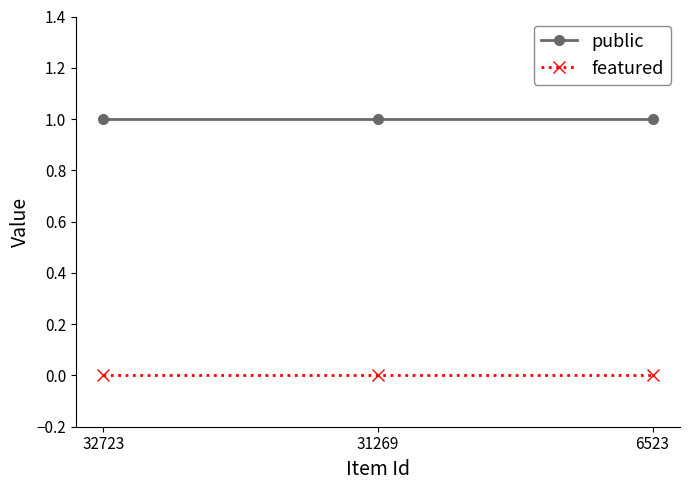

Reading right to left, list all the values displayed in this chart.

public: 6523=1	31269=1	32723=1
featured: 6523=0	31269=0	32723=0